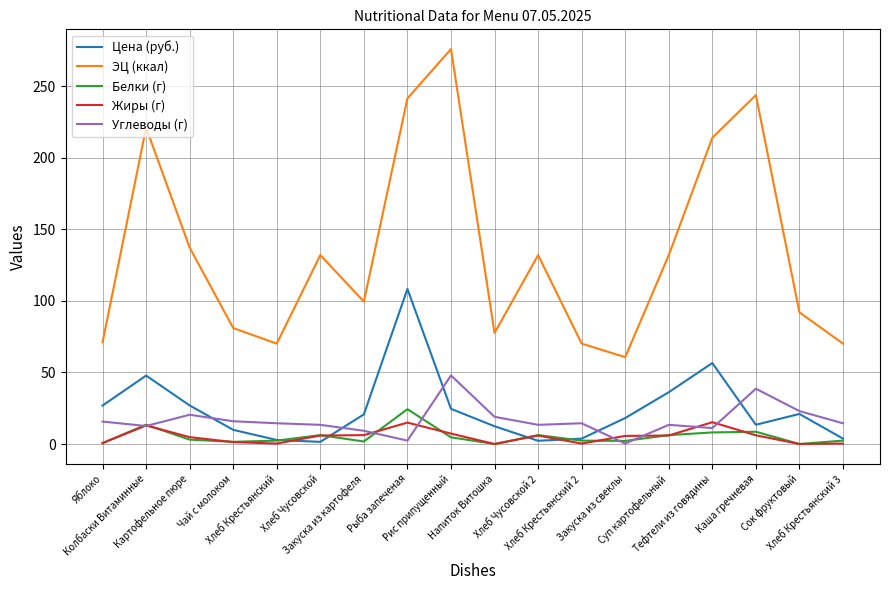

What is the average value of the ЭЦ (ккал) series?

134.5